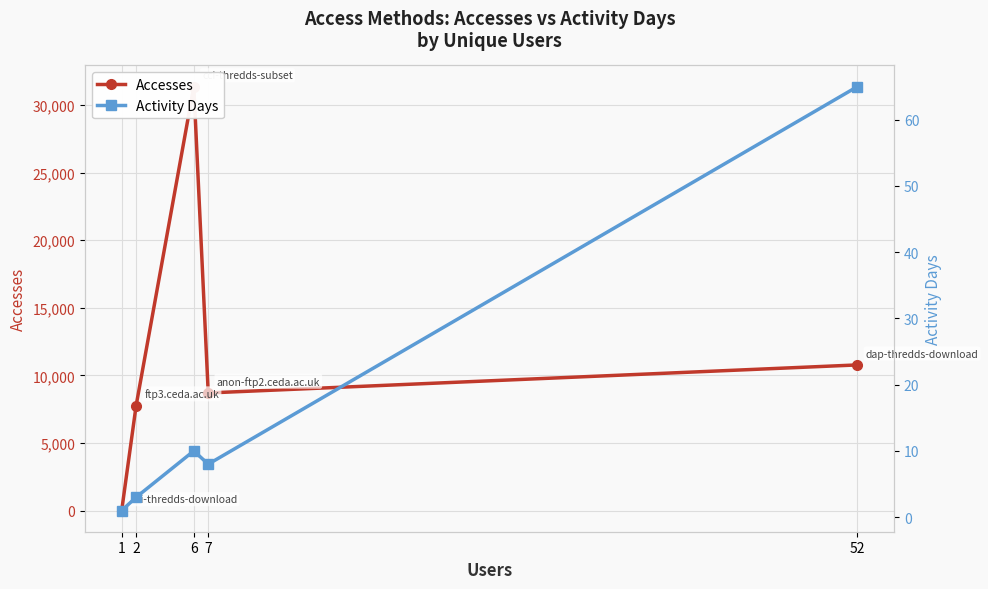

True or false: Accesses and Activity Days intersect in this chart.

False